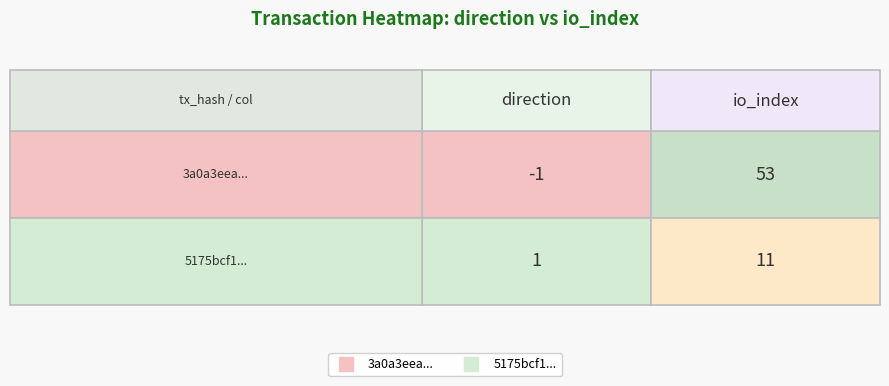

Is the value of 5175bcf1... at 1 greater than the value of 3a0a3eea... at 0?

Yes